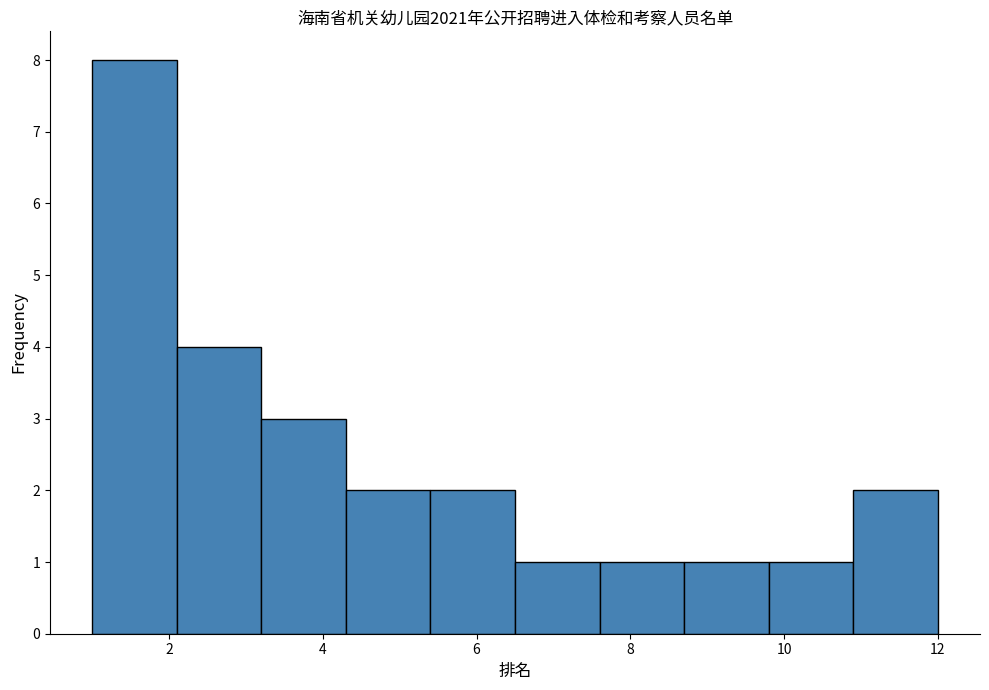

Reading left to right, list every bar in this chart as the range it spans on the x-axis followed by its height. Neither the bar edges nor the heights are printed on the chart, so give them approximately, as read against the axes.

1.0 to 2.1: 8
2.1 to 3.2: 4
3.2 to 4.3: 3
4.3 to 5.4: 2
5.4 to 6.5: 2
6.5 to 7.6: 1
7.6 to 8.7: 1
8.7 to 9.8: 1
9.8 to 10.9: 1
10.9 to 12.0: 2